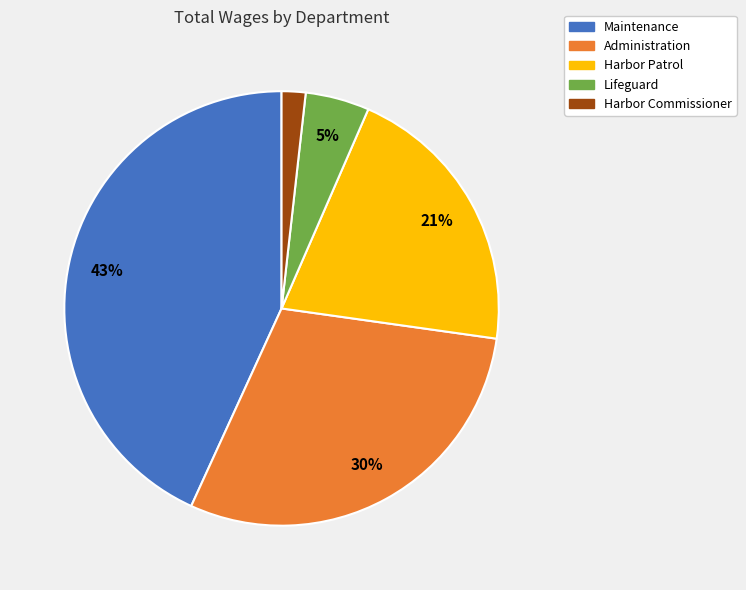

Is it true that Administration is 42% of the pie?

False